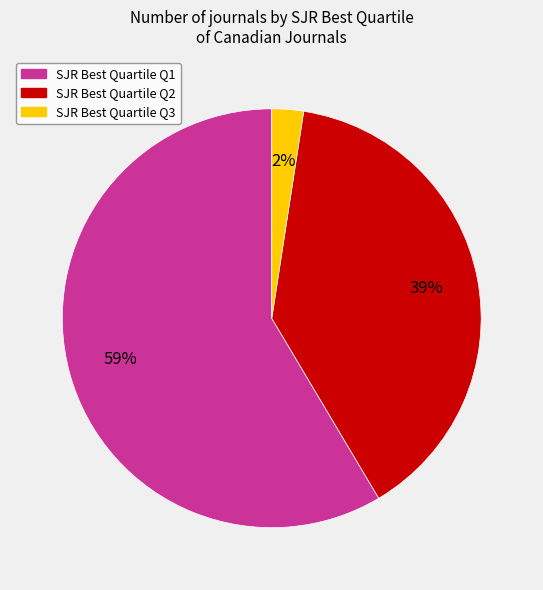

Does any single category account for the majority?

Yes